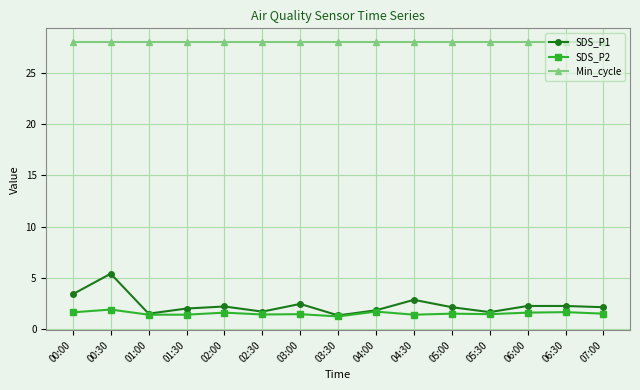

True or false: Min_cycle and SDS_P2 intersect in this chart.

False